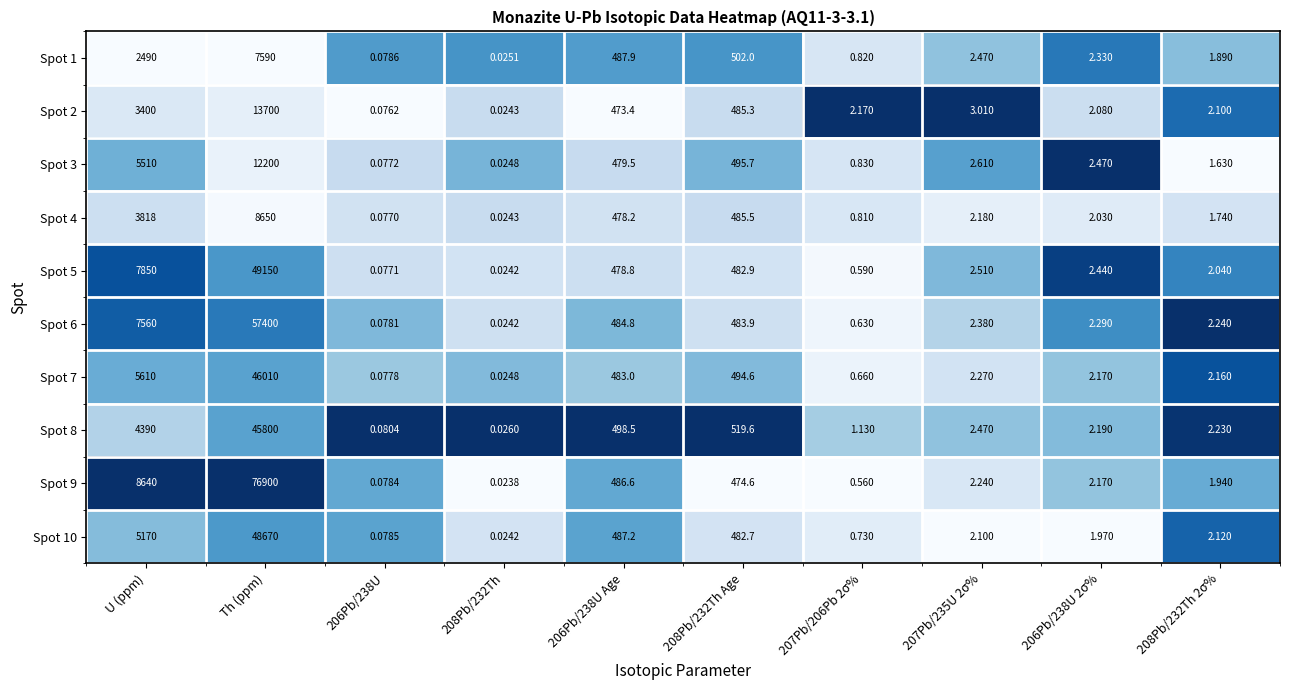

Where does the Spot 8 series first go above 2?

U (ppm)